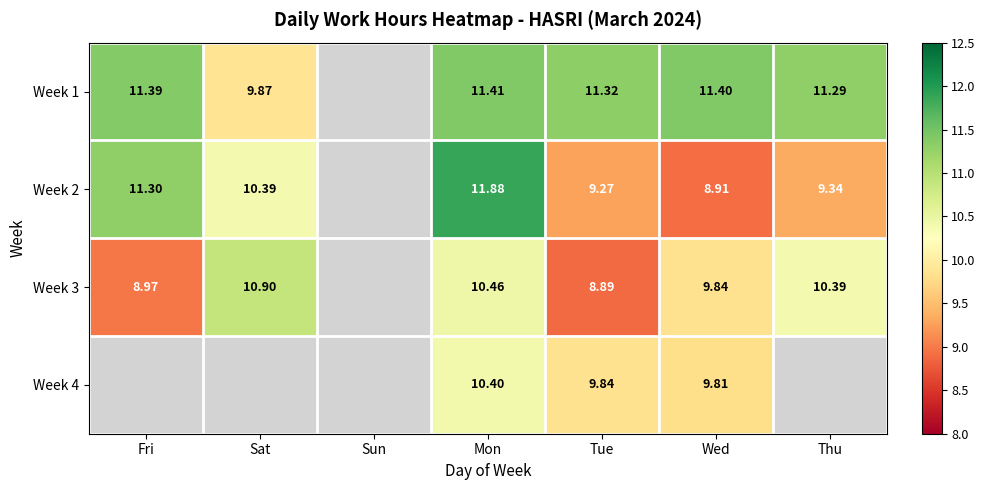

At which label does Week 3 reach its minimum?

Tue